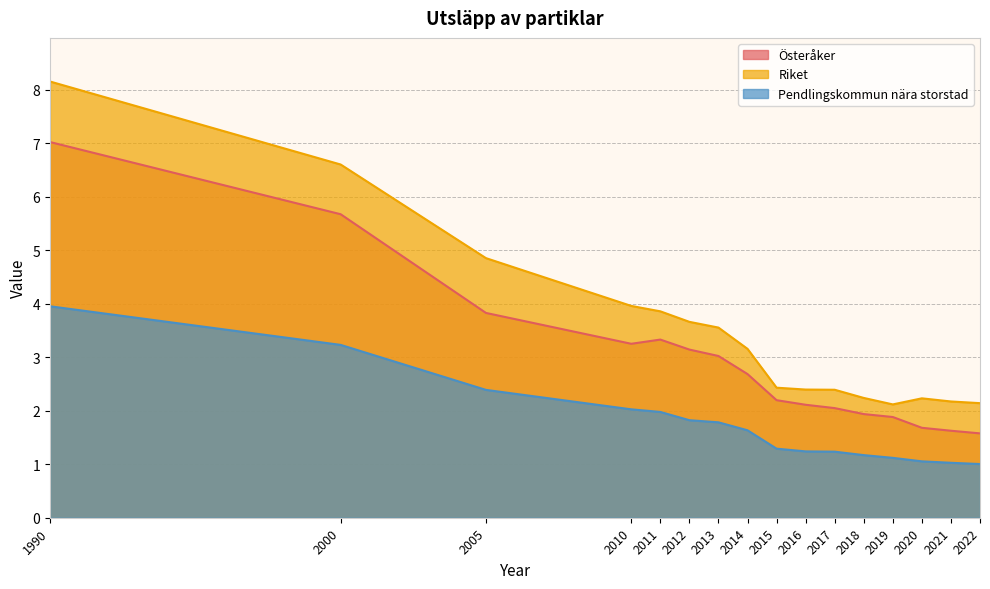

At which category does Österåker reach its first local valley?

2010